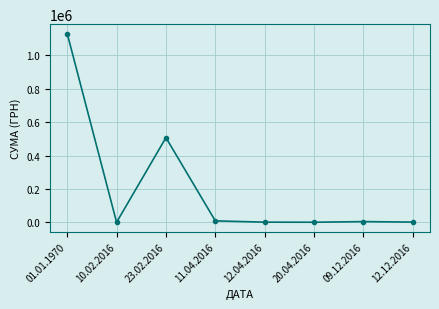

What is the difference between the maximum and minimum values?

1129163.9